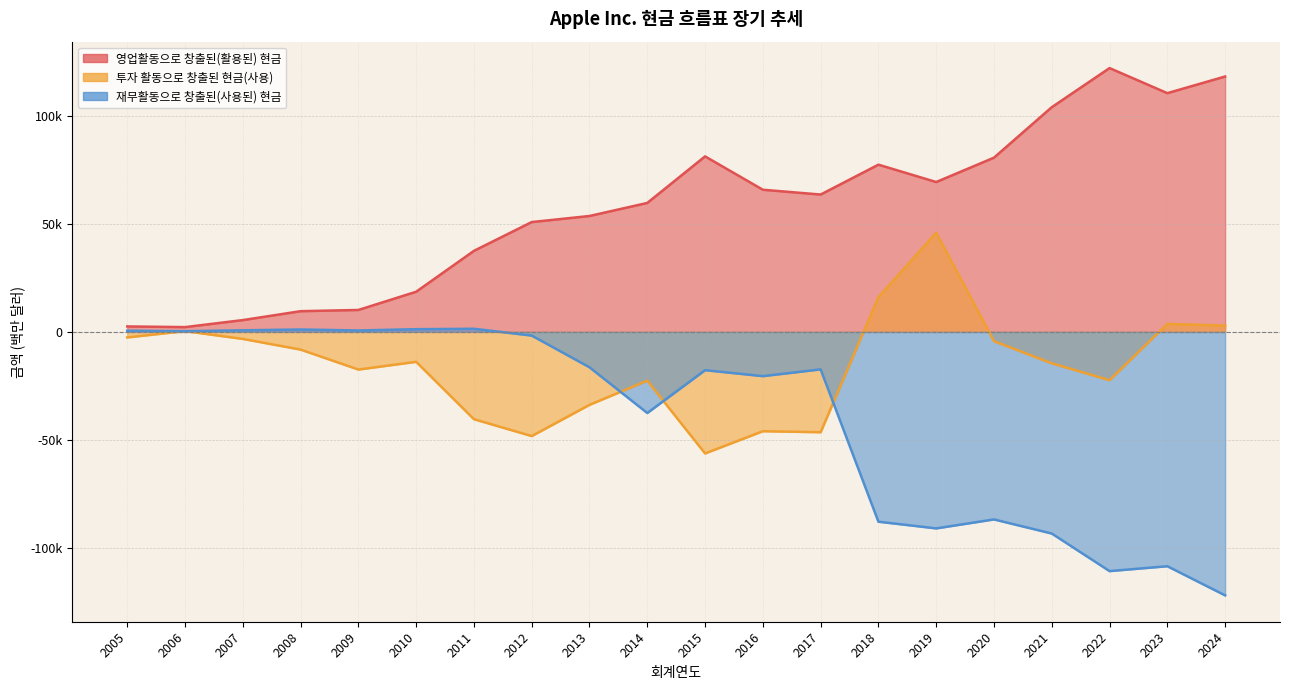

At which label is 재무활동으로 창출된(사용된) 현금 closest to -60269?

2014